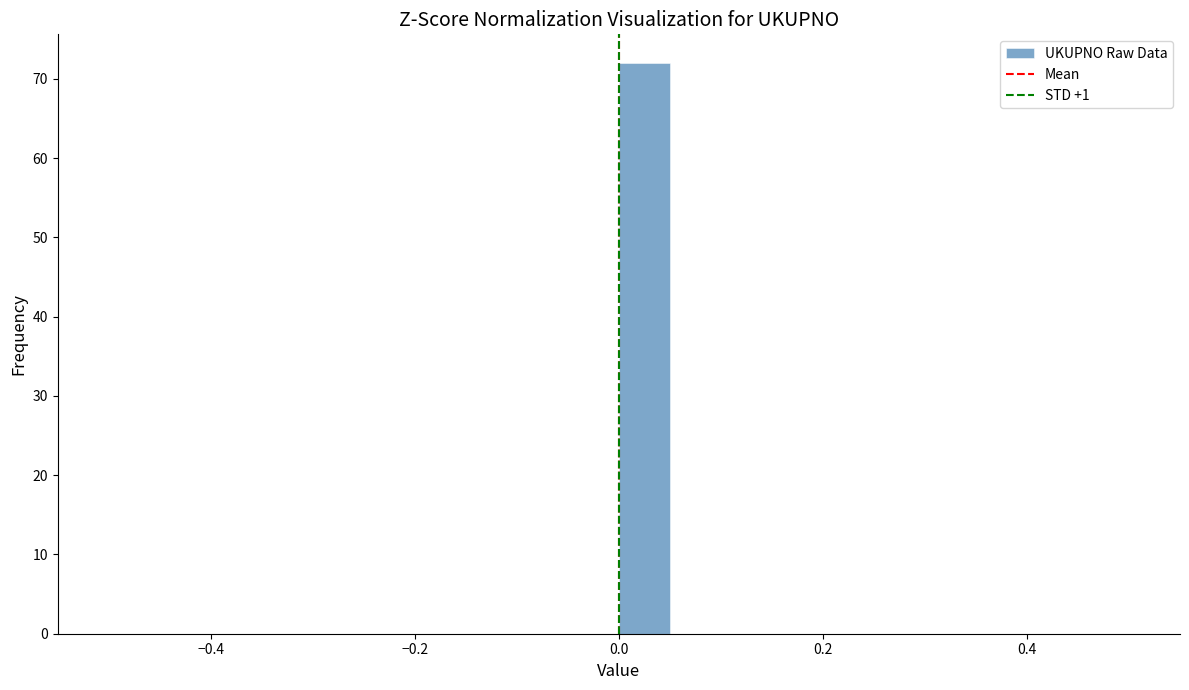

Around what value on the x-axis is the tallest bar? Give the approximate position of its centre, as read against the axis.

0.02